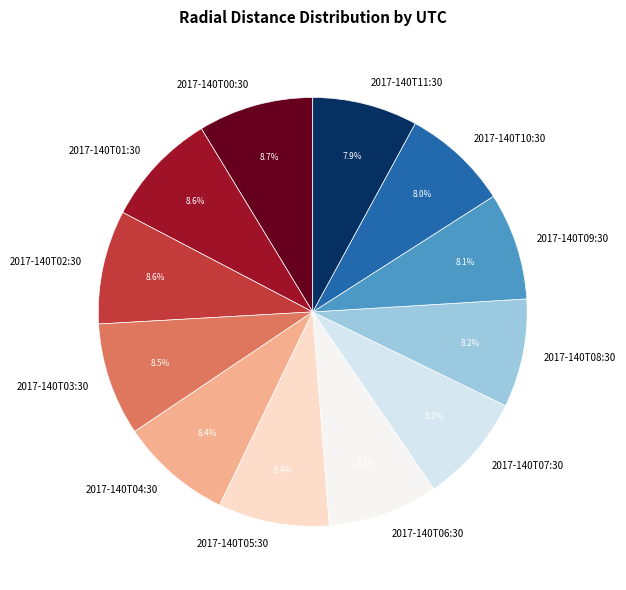

Is there a majority slice in this chart?

No